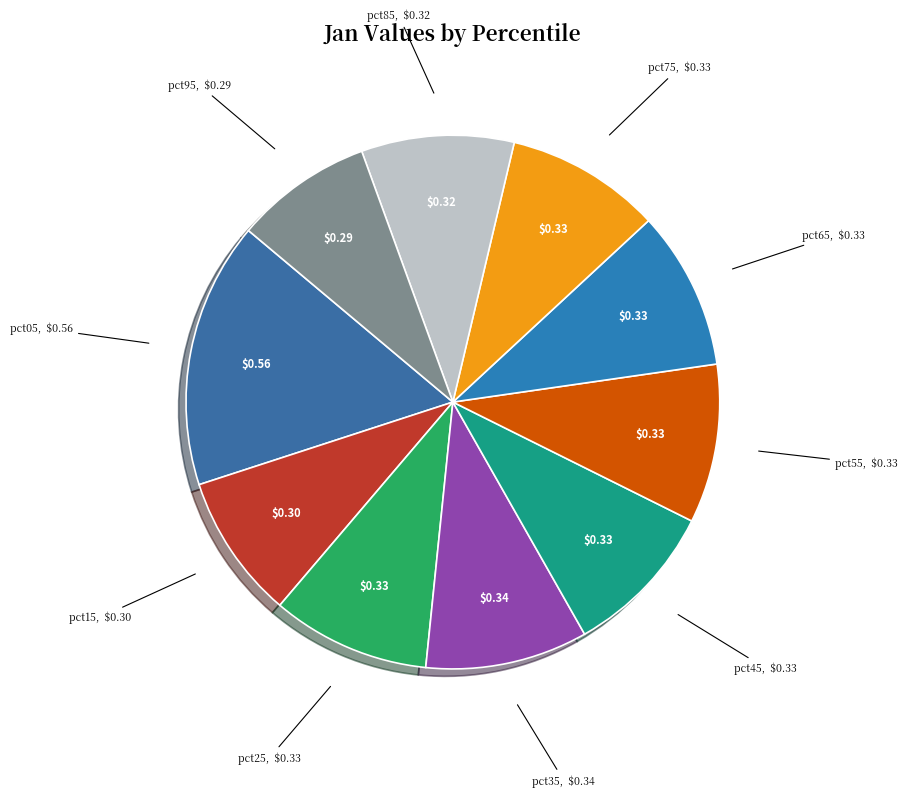

Is pct25 the majority of the pie?

No